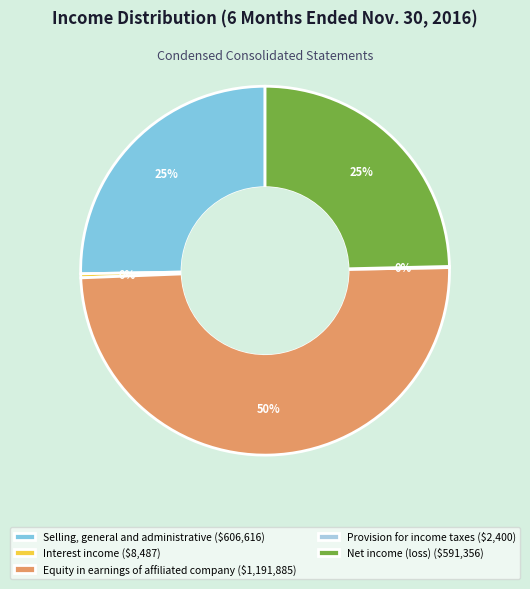

Does Selling, general and administrative ($606,616) represent more than half of the total?

No